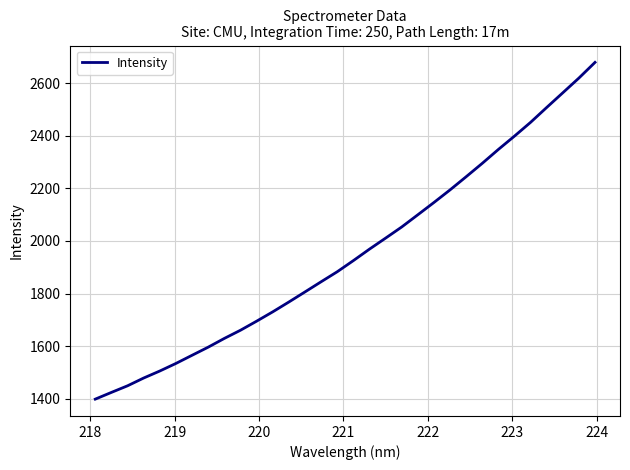

How many lines are shown in the chart?

1